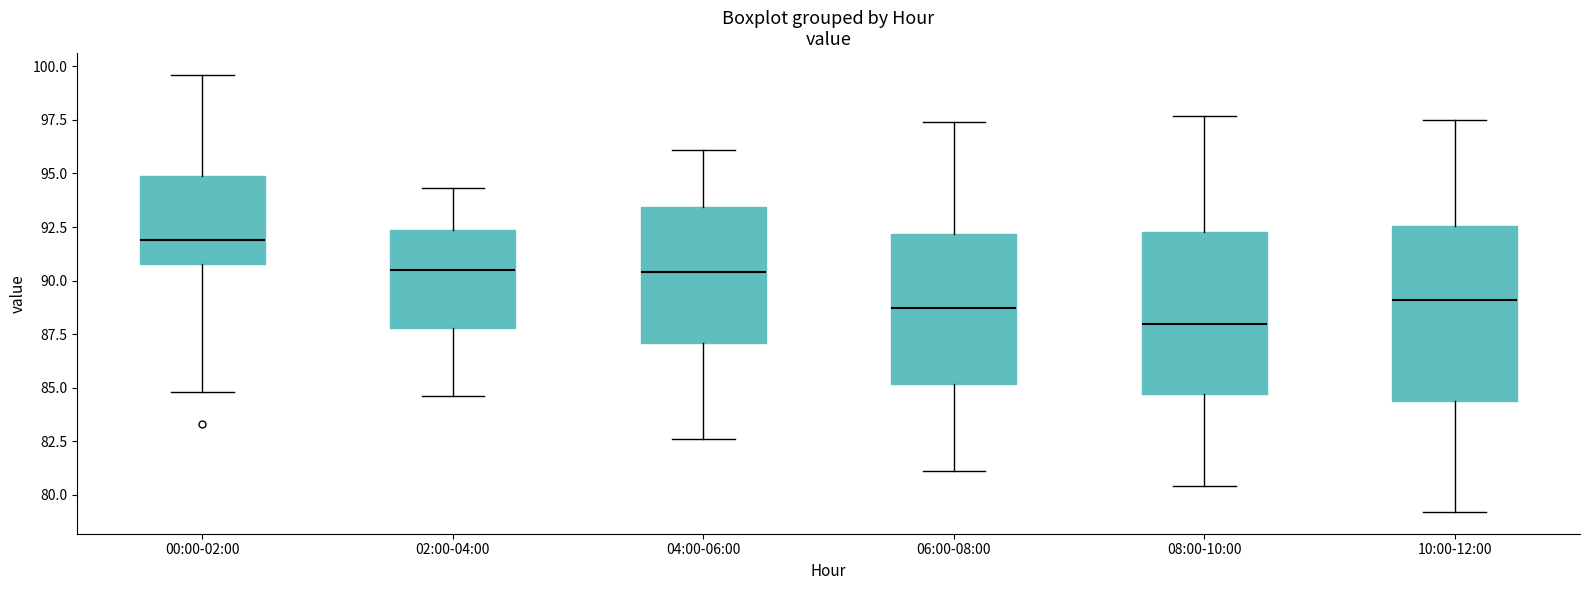

Which box's median line is the lowest?

08:00-10:00